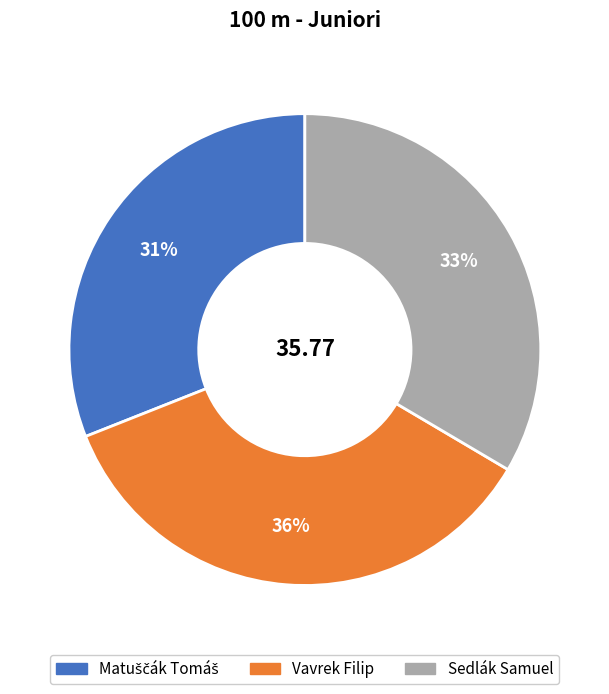

How many segments does this pie chart have?

3